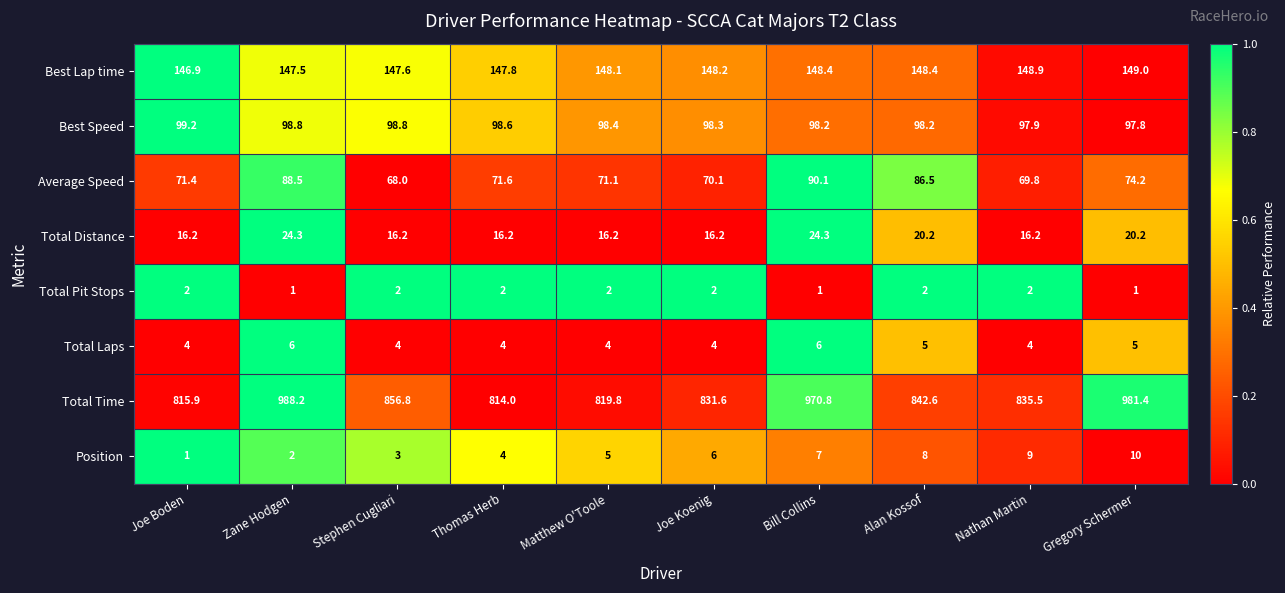

What is the greatest value displayed?

988.2